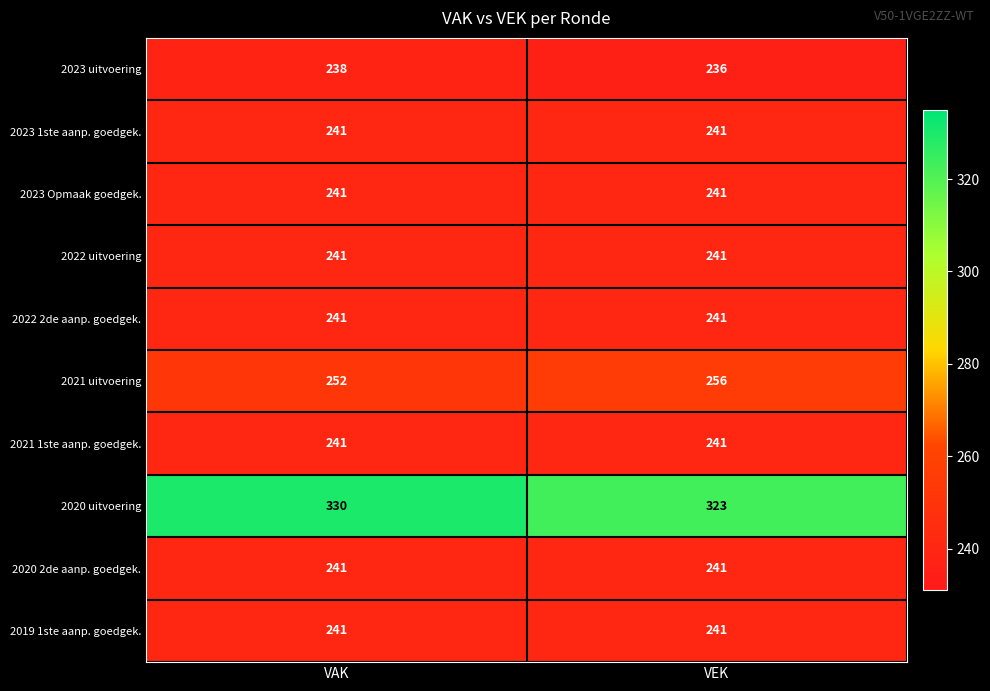

Is it true that 2023 1ste aanp. goedgek. equals 241 at VAK?

True